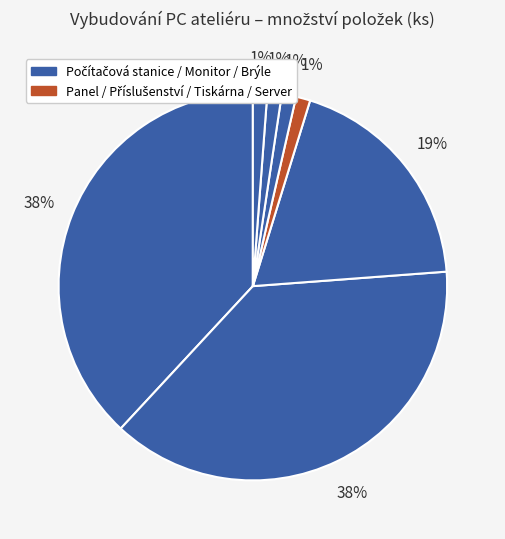

To the nearest percent, what is the average slice percentage?

14%